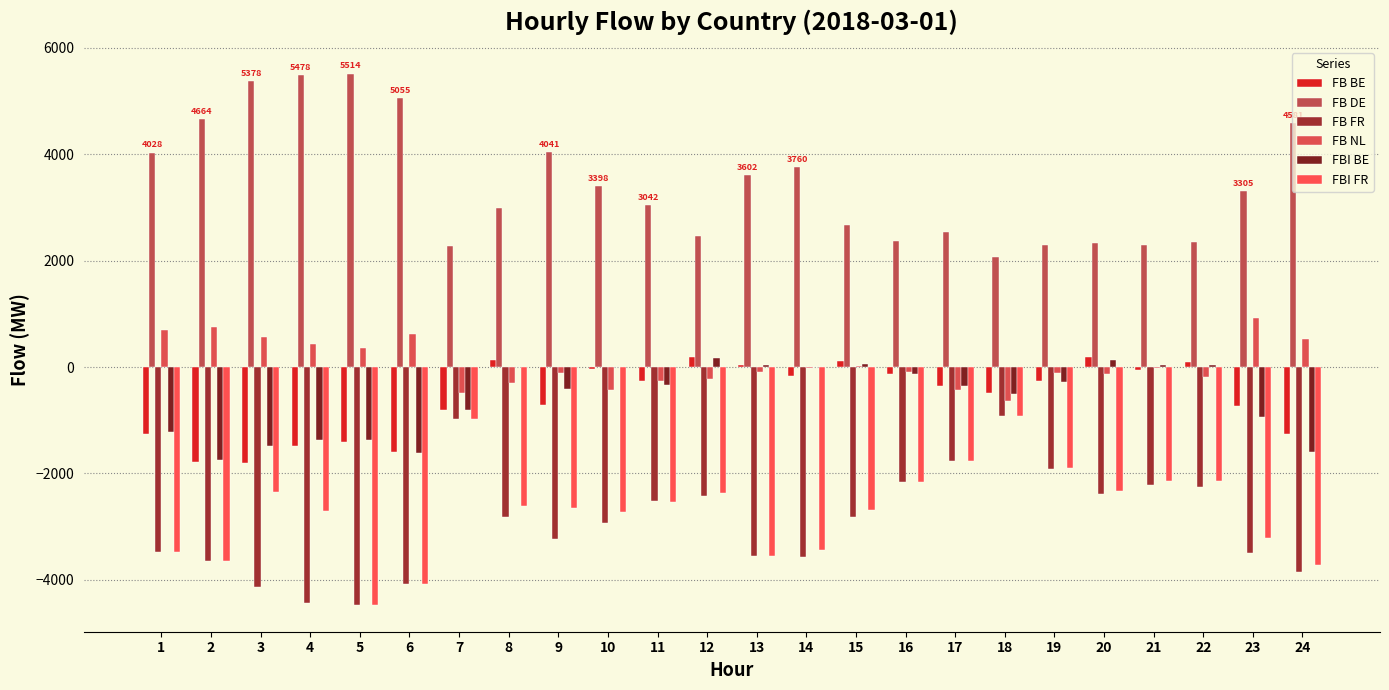

What is the sum of the FB BE values at 10 and 2?

-1823.3